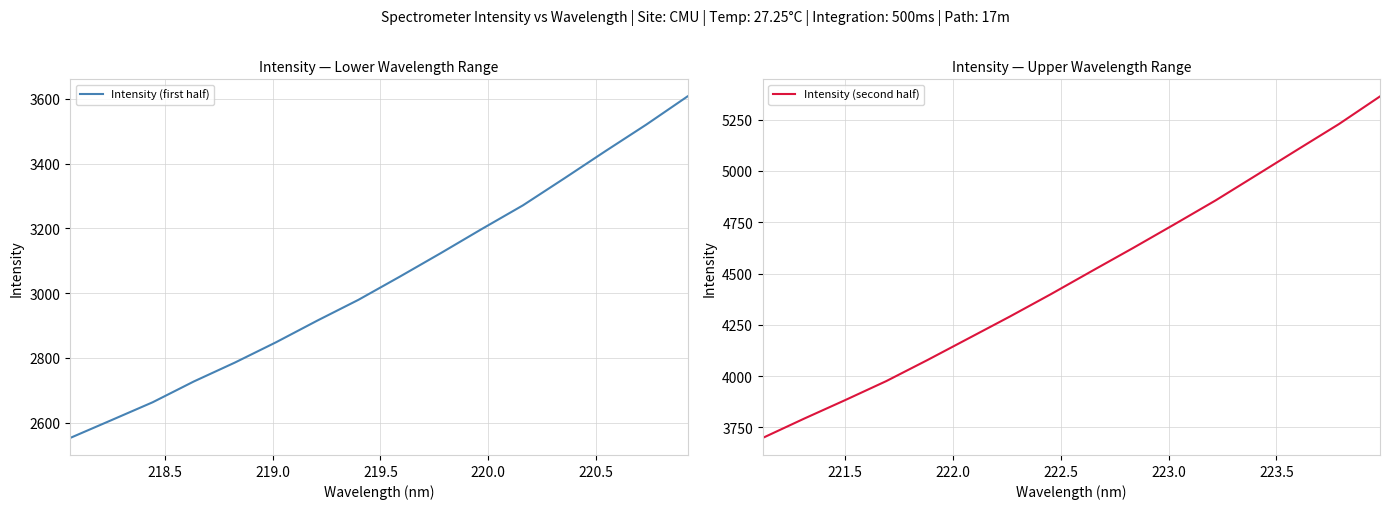

True or false: Intensity (first half) and Intensity (second half) cross at least once.

False